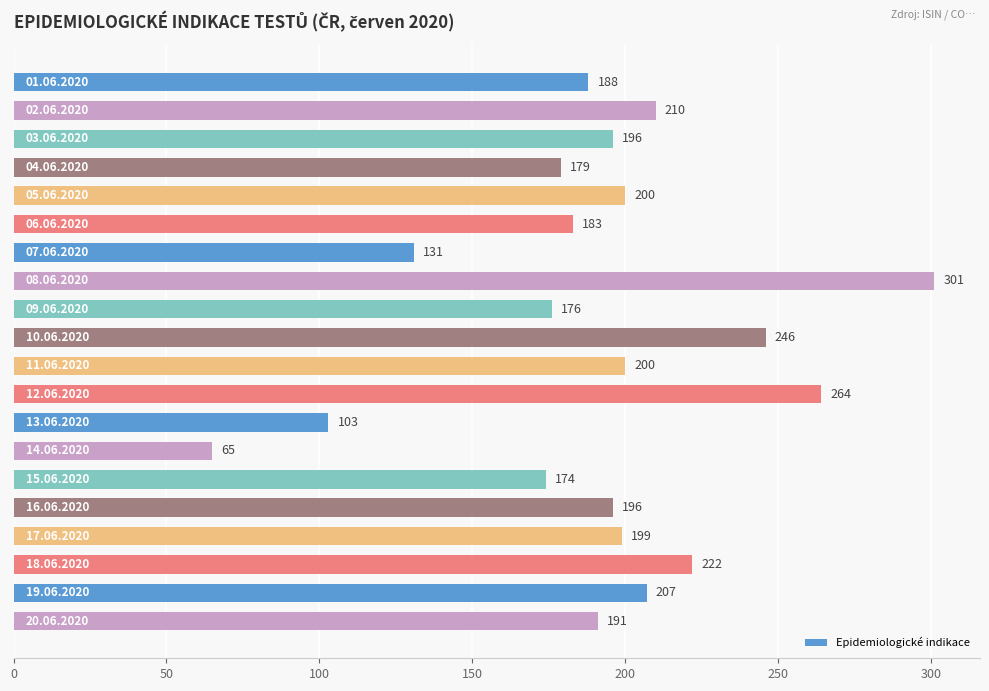

What is the greatest value displayed?

301